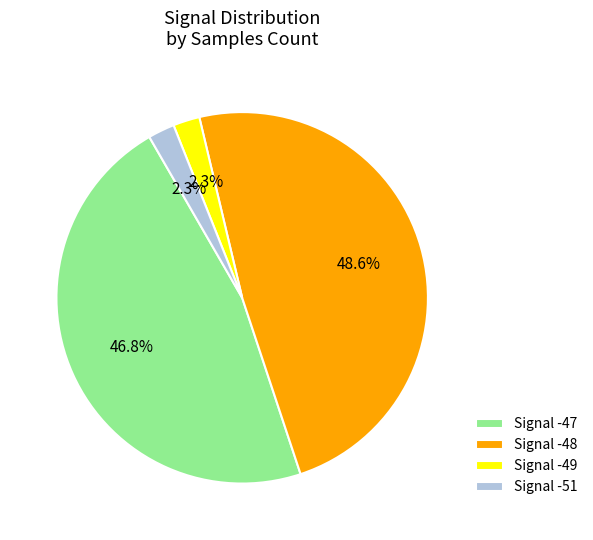

What is the ratio of the value at Signal -47 to the value at Signal -48?

1.0